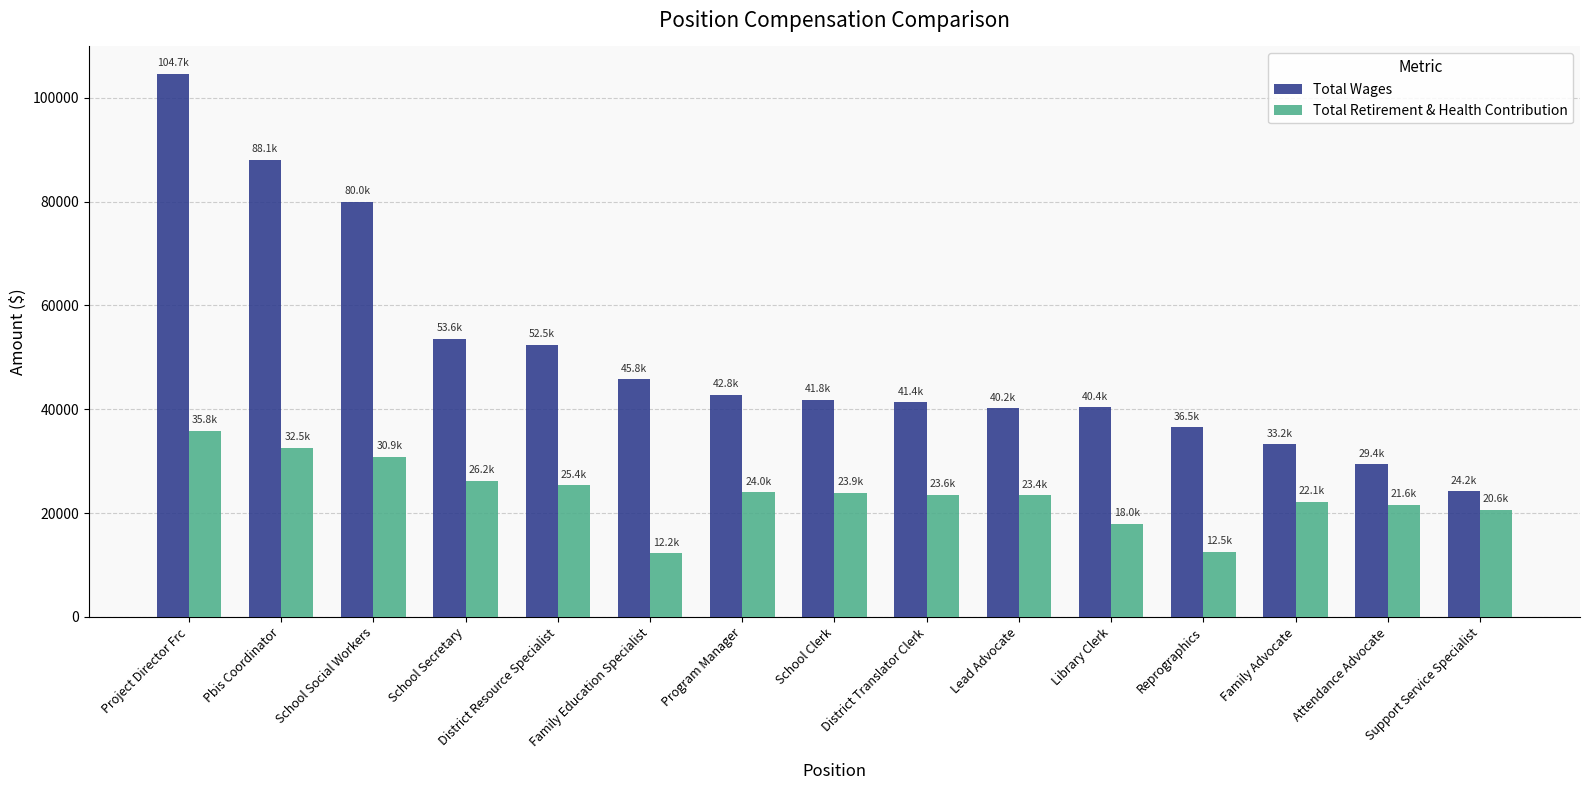

Is the value of Total Retirement & Health Contribution at Lead Advocate greater than the value of Total Wages at District Resource Specialist?

No